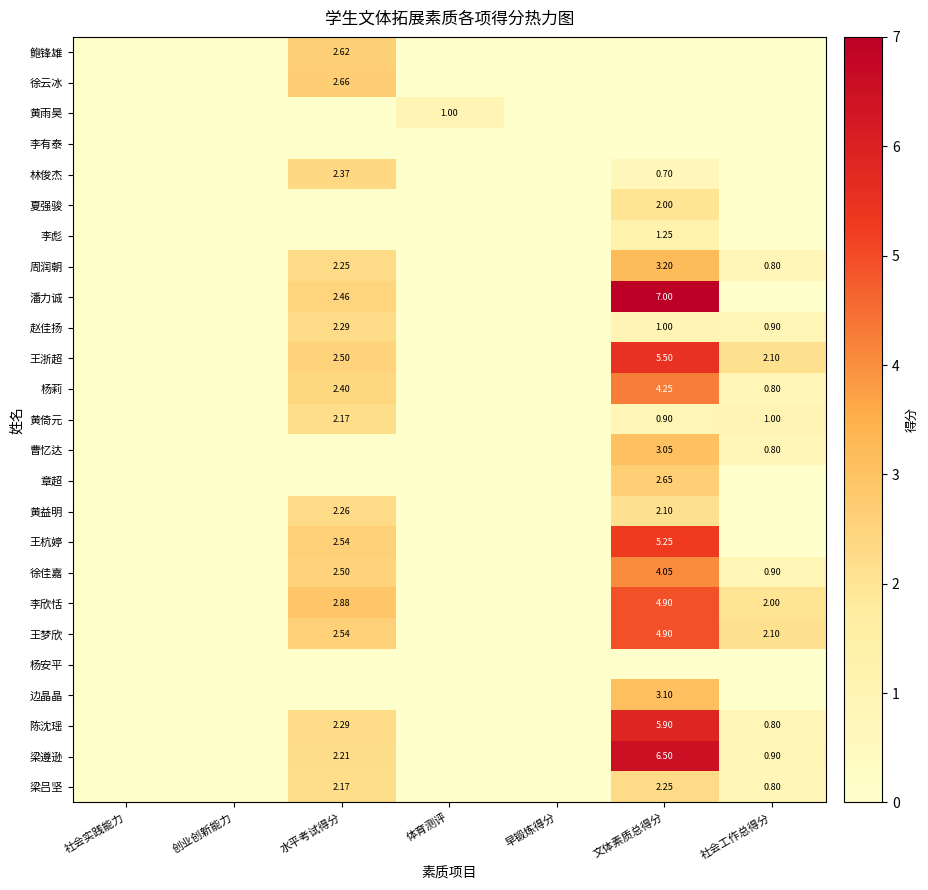

Which has a higher value, 早锻炼得分 or 创业创新能力?

早锻炼得分